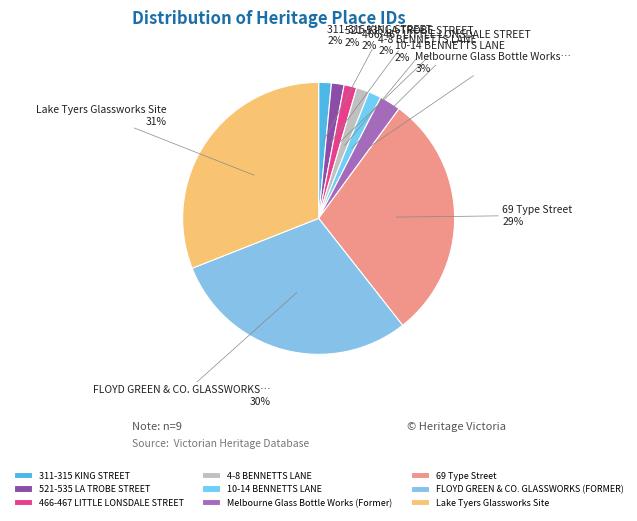

To the nearest percent, what portion does 4-8 BENNETTS LANE represent?

2%